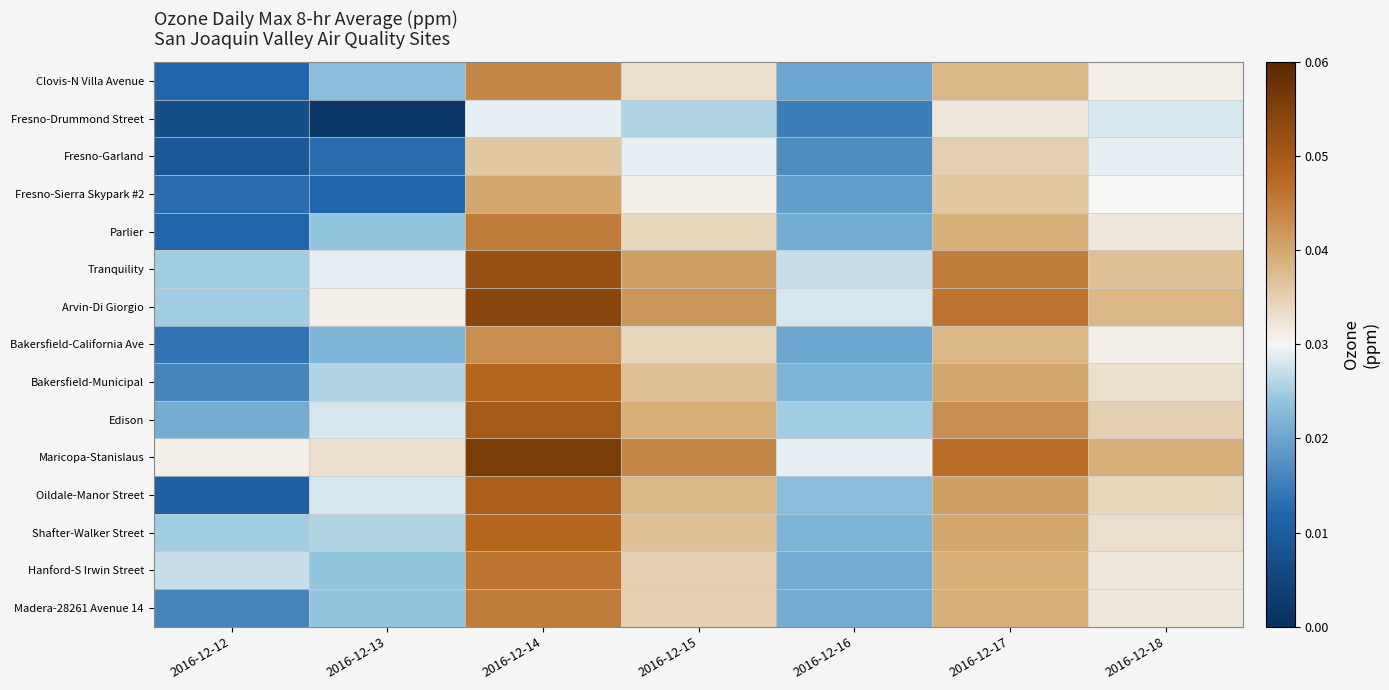

Count the number of data series in this chart.

15